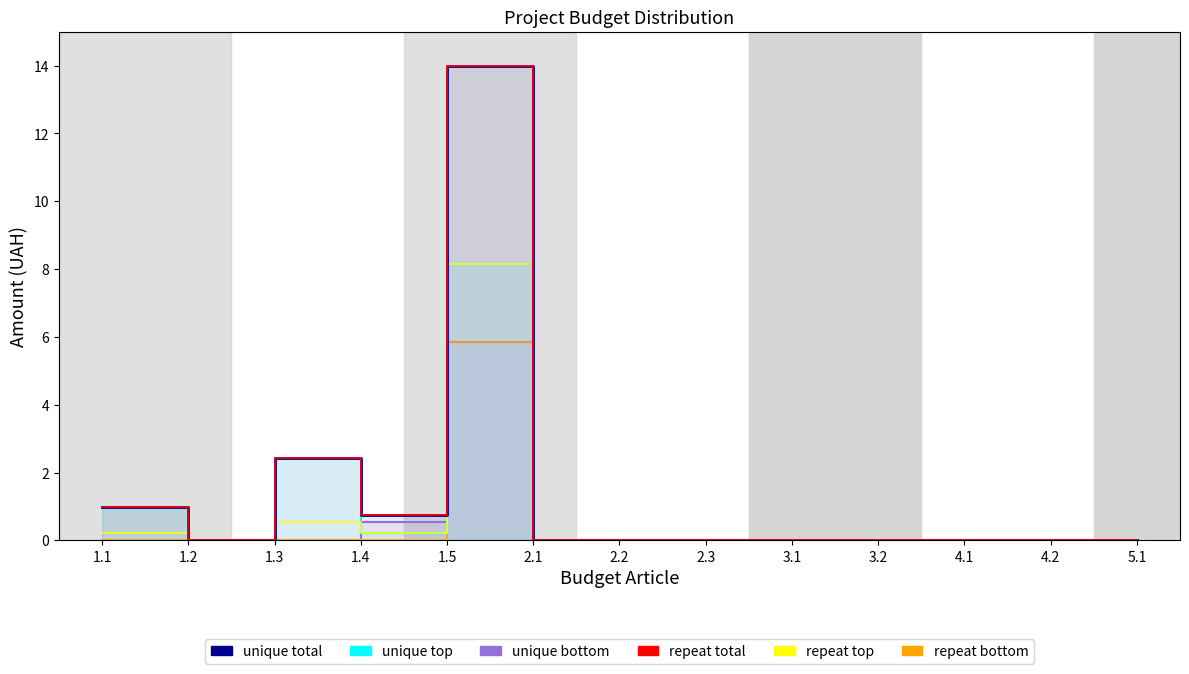

True or false: repeat total has a value of 0.0 at 1.2.

True